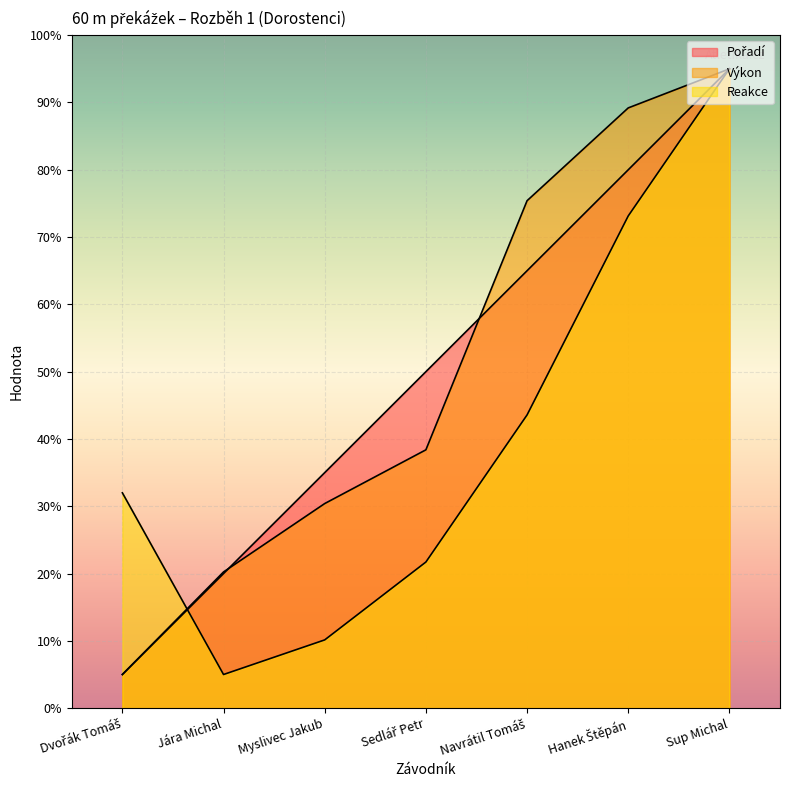

Does the chart display data point markers on the line(s)?

No